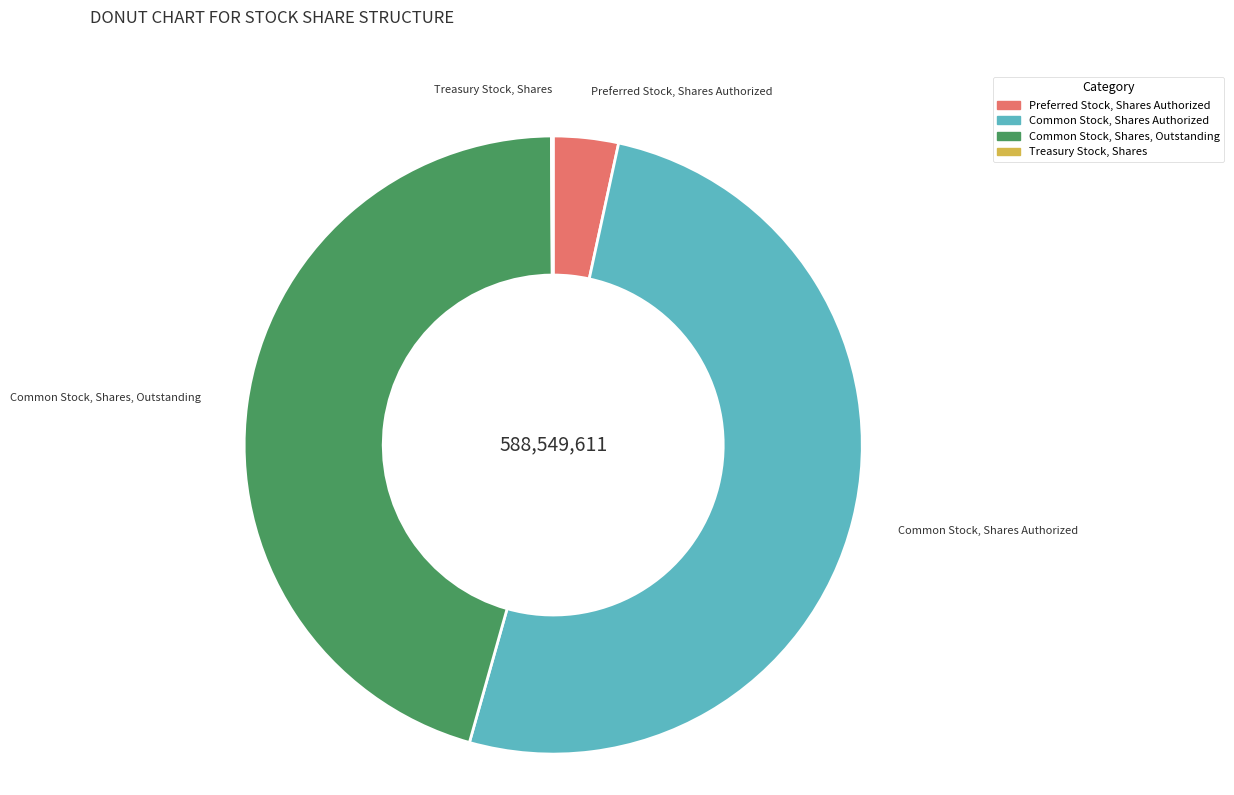

Does Common Stock, Shares, Outstanding represent more than half of the total?

No